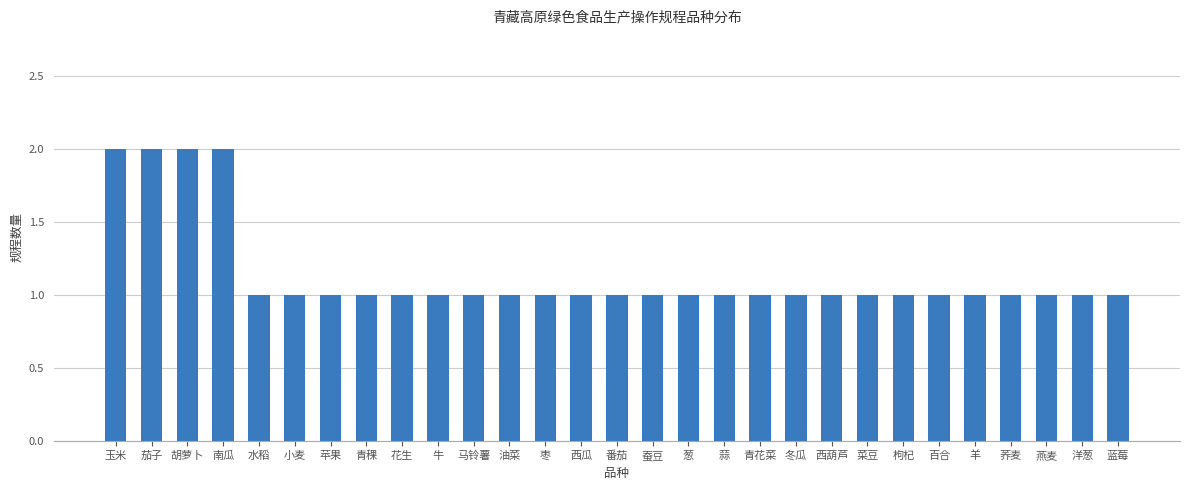

What is the change in value from 玉米 to 冬瓜?

-1